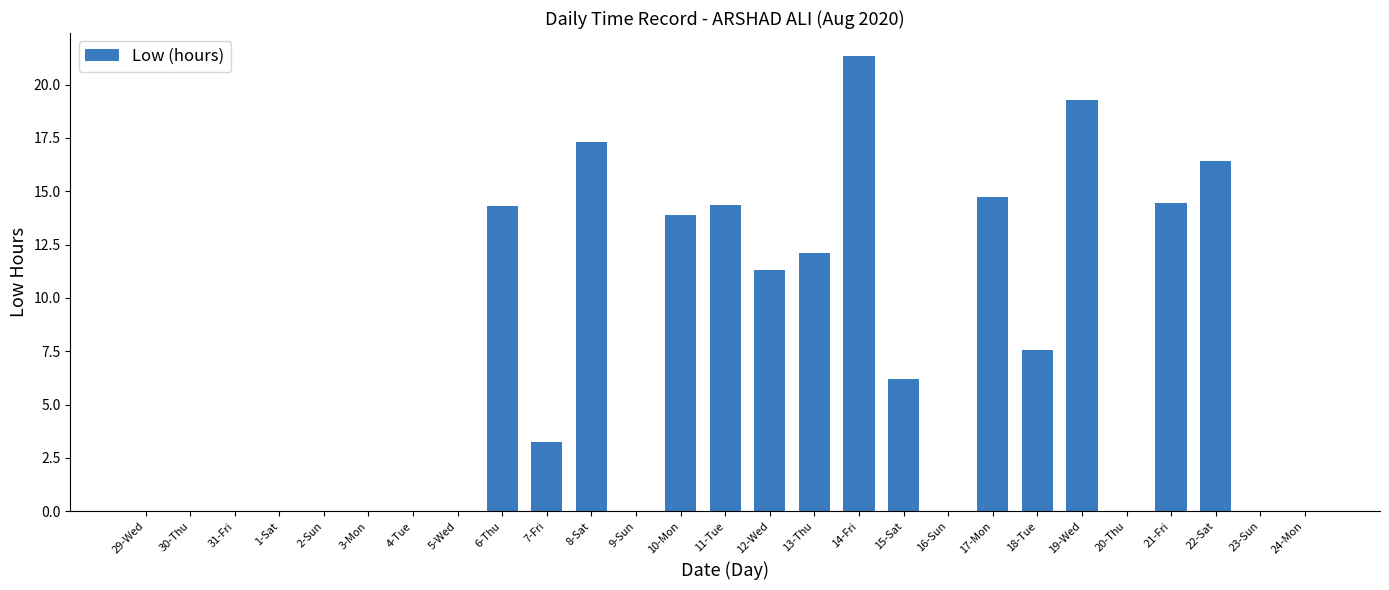

The chart shows a value of 2.8 at 15-Sat. True or false?

False